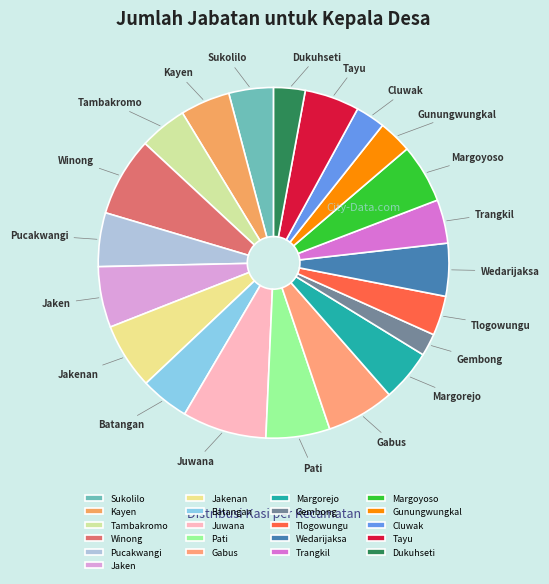

Is Jakenan the majority of the pie?

No